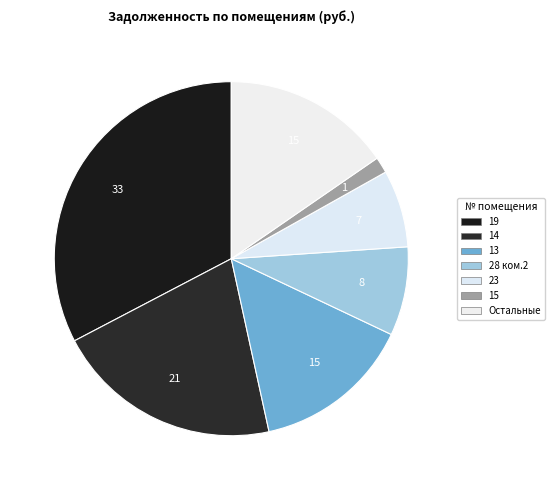

To the nearest percent, what is the difference between the largest and smallest slice percentages?

32%